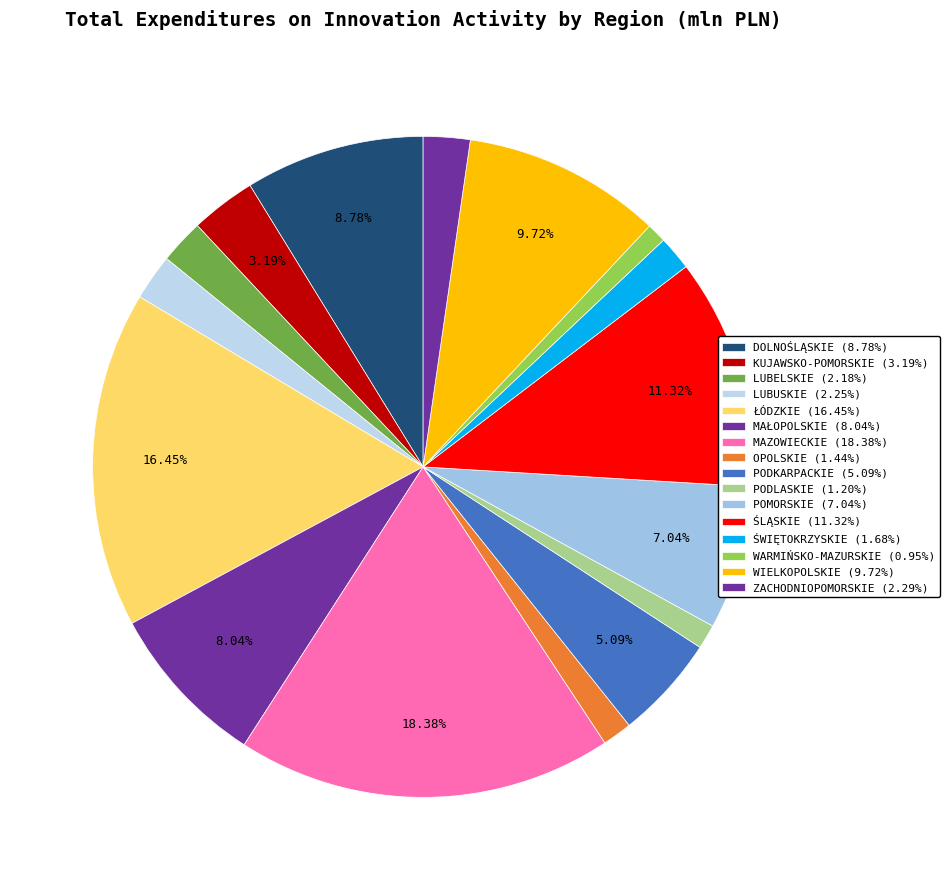

Count the number of slices in the pie.

16